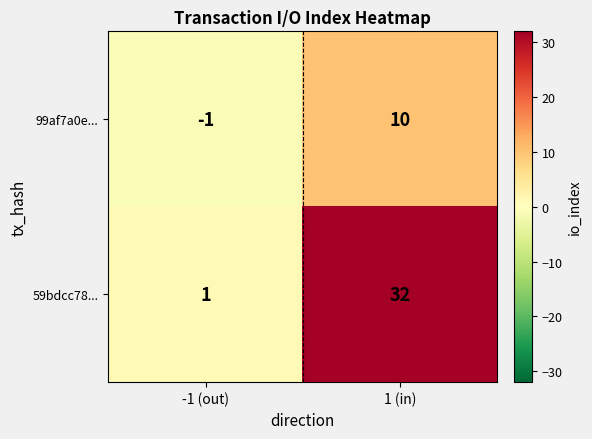

Which series has the largest range (max minus min)?

59bdcc78...